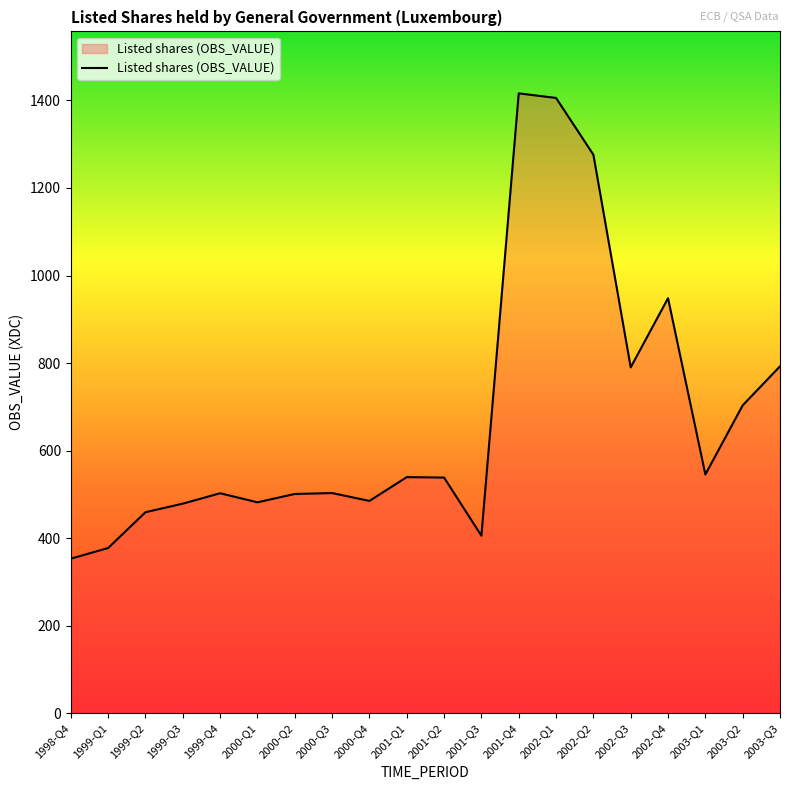

What is the sum of the values at 1999-Q2 and 2003-Q2?

1162.5